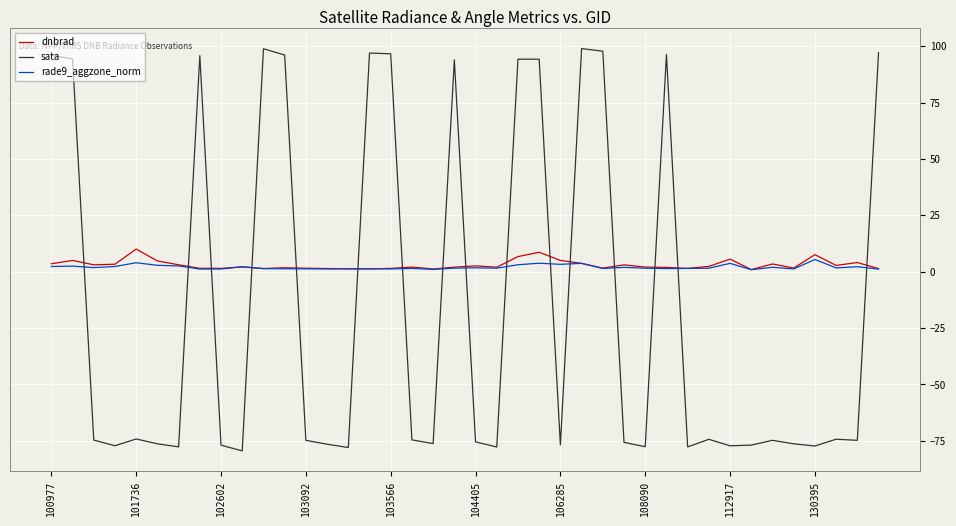

Which series has the largest range (max minus min)?

sata